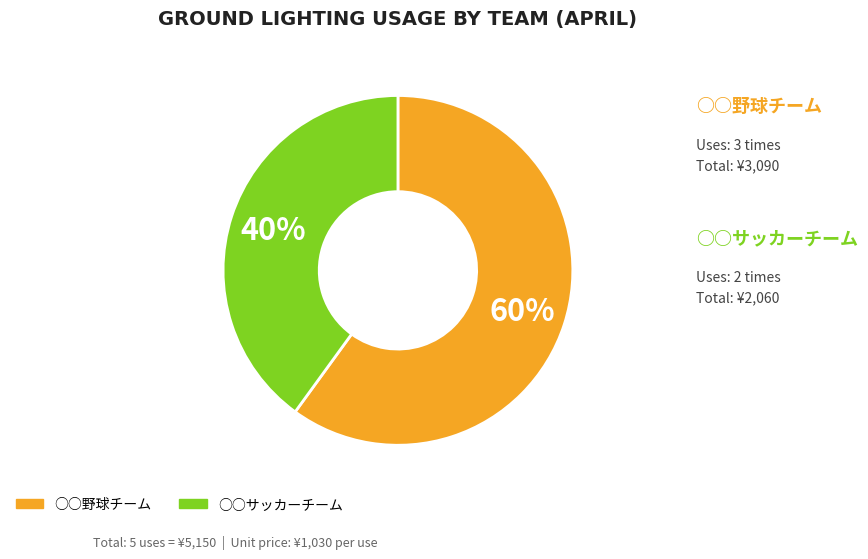

How many segments does this pie chart have?

2